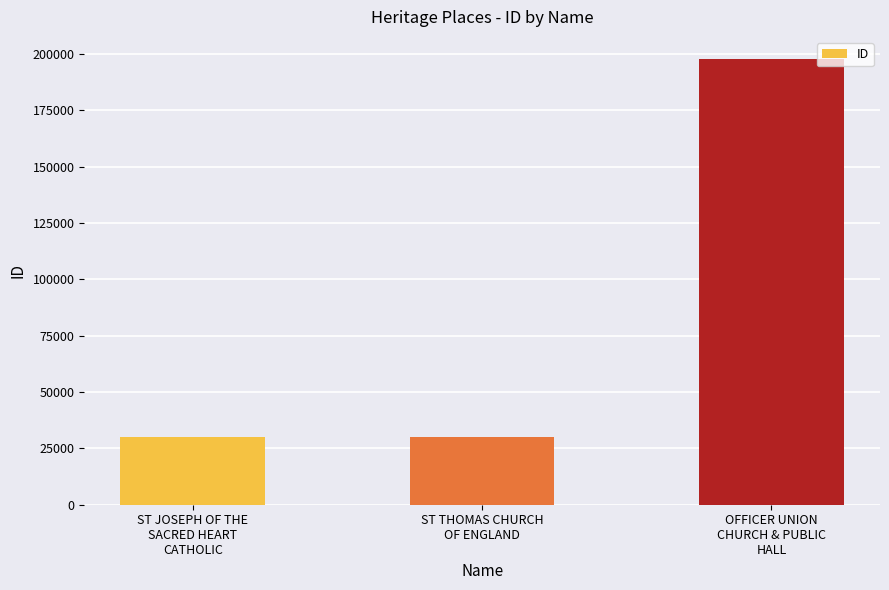

What is the greatest value displayed?

197675